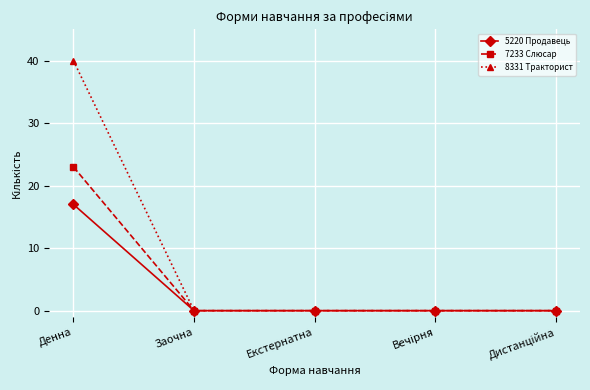

List the series in order of their peak value, lowest first.

5220 Продавець, 7233 Слюсар, 8331 Тракторист